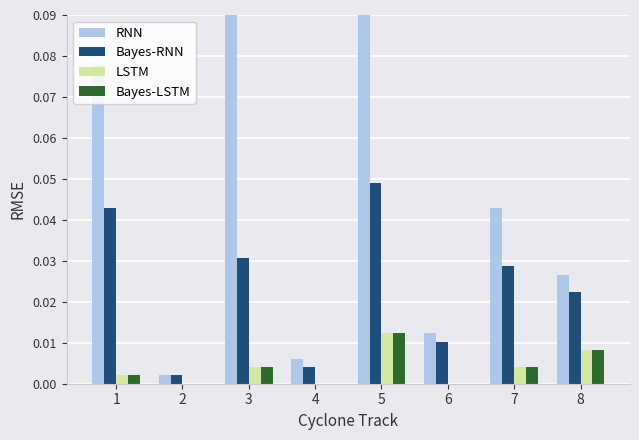

Which series has the largest range (max minus min)?

RNN